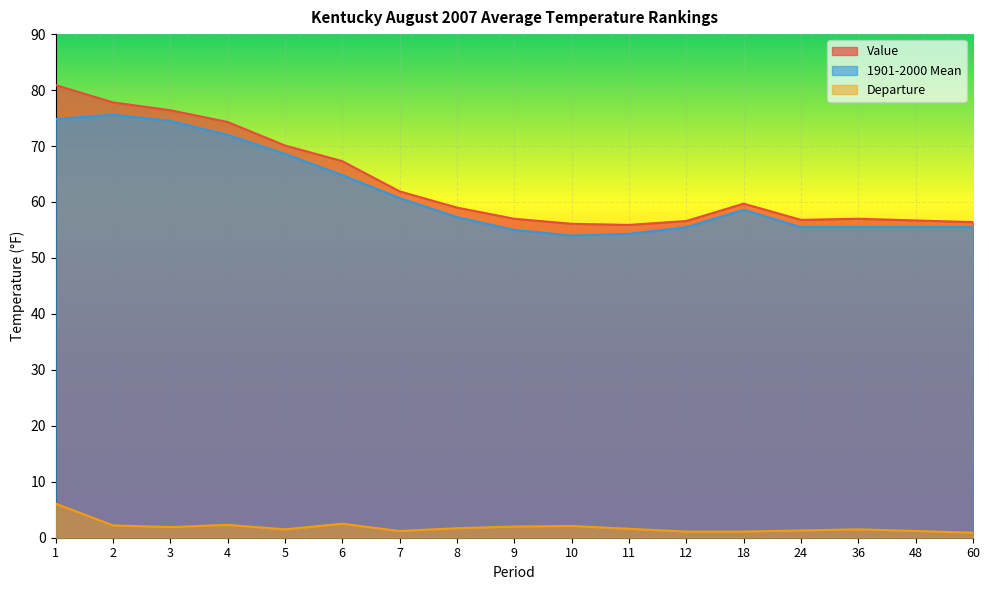

What is the sum of all Departure values?

32.2